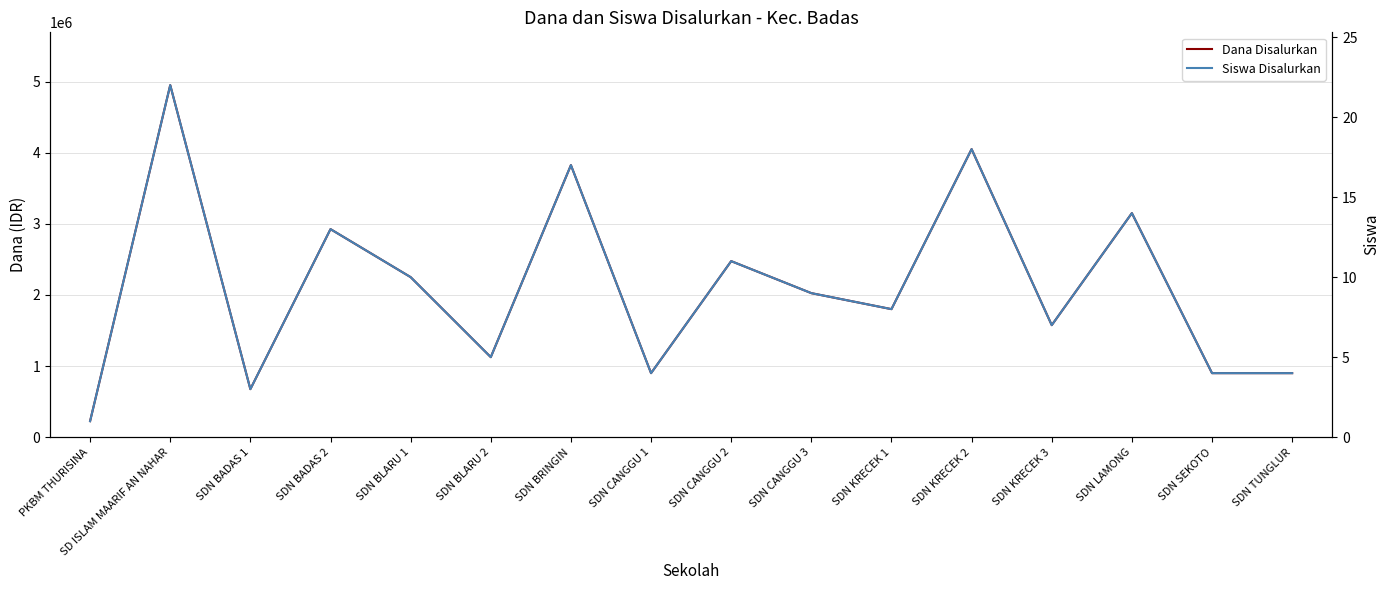

What is the greatest value displayed?

4950000